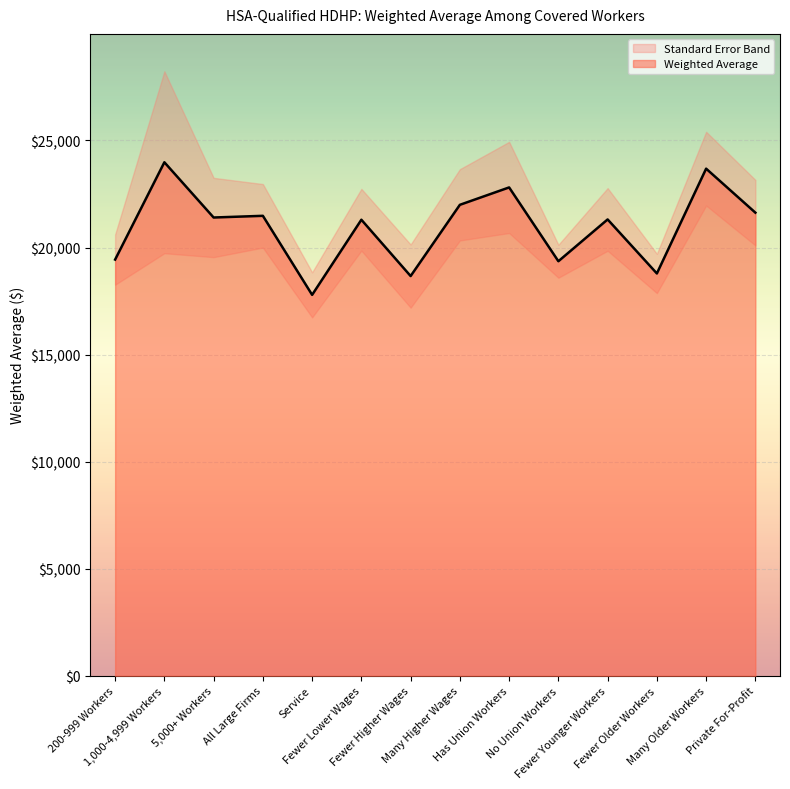

True or false: the data has more than 2 interior local peaks.

True